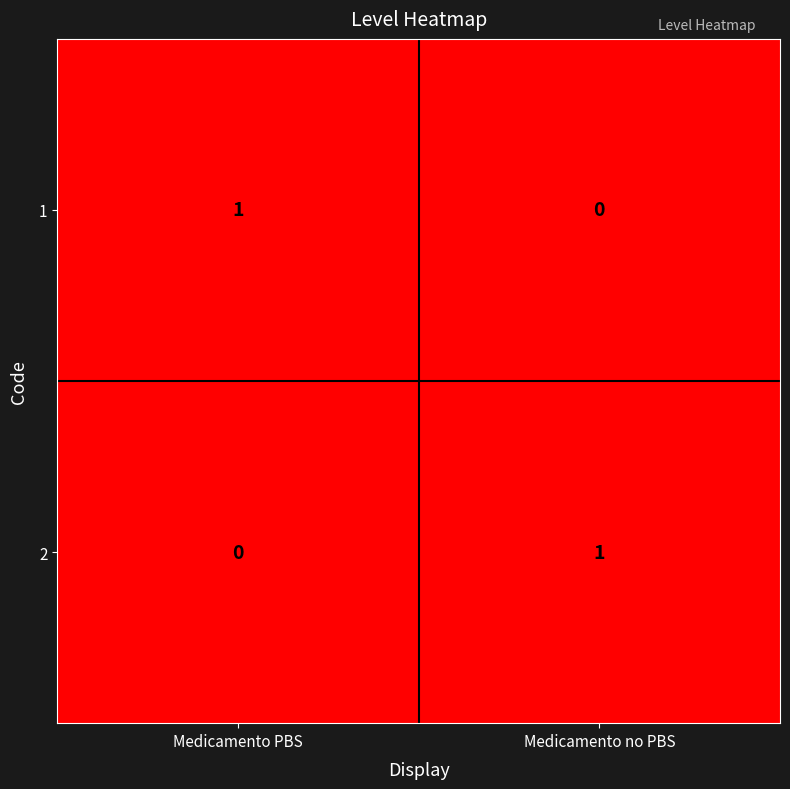

Is the value of 2 at Medicamento PBS greater than the value of 1 at Medicamento PBS?

No